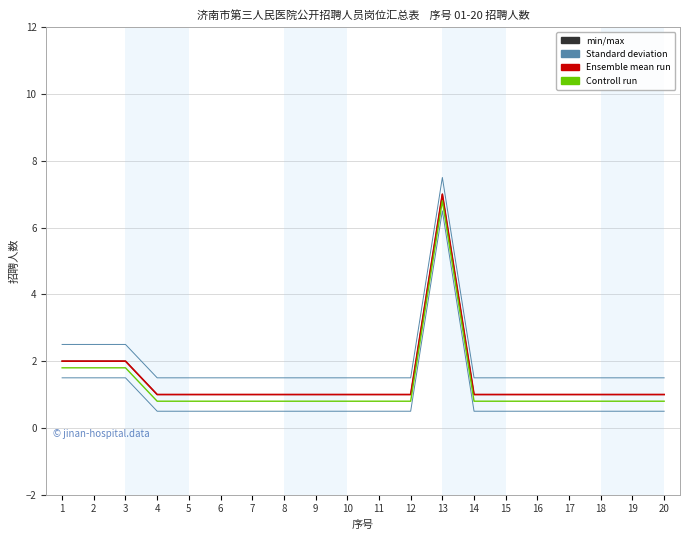

At which label is Ensemble mean run closest to 4?

1